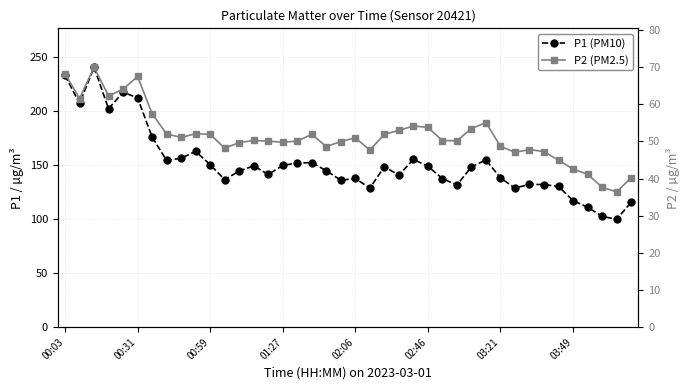

How many data points in P2 (PM2.5) are above 50?

24